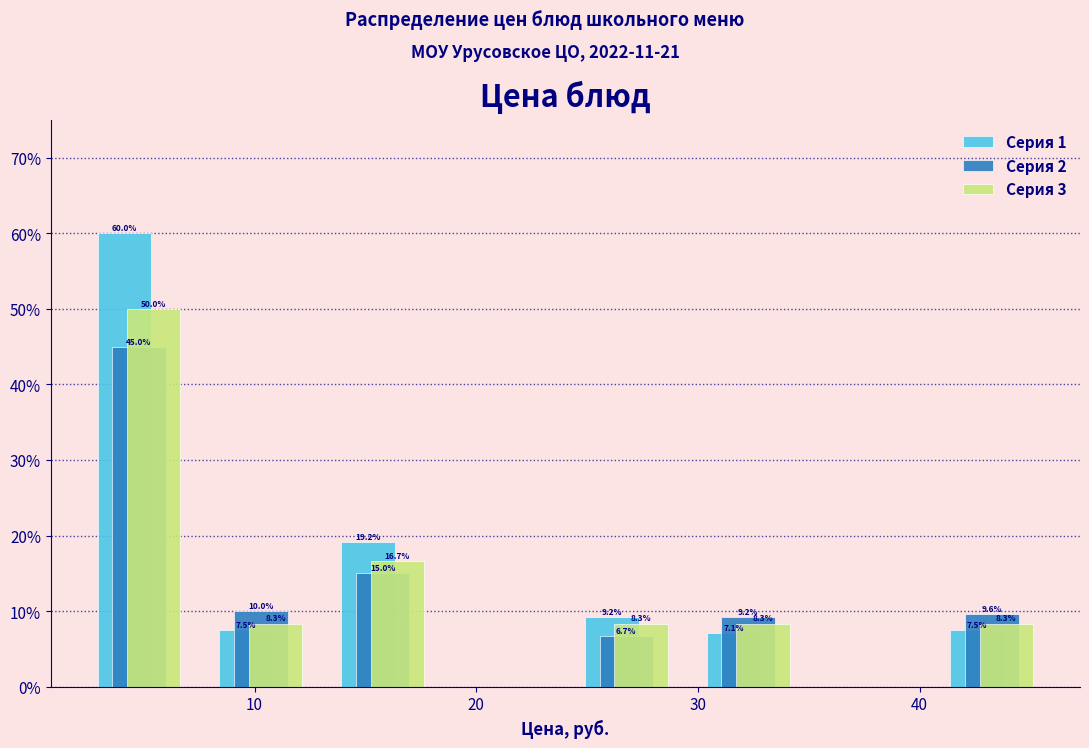

In the Серия 1 series, which range on the x-axis has the tallest bar?

2 to 8